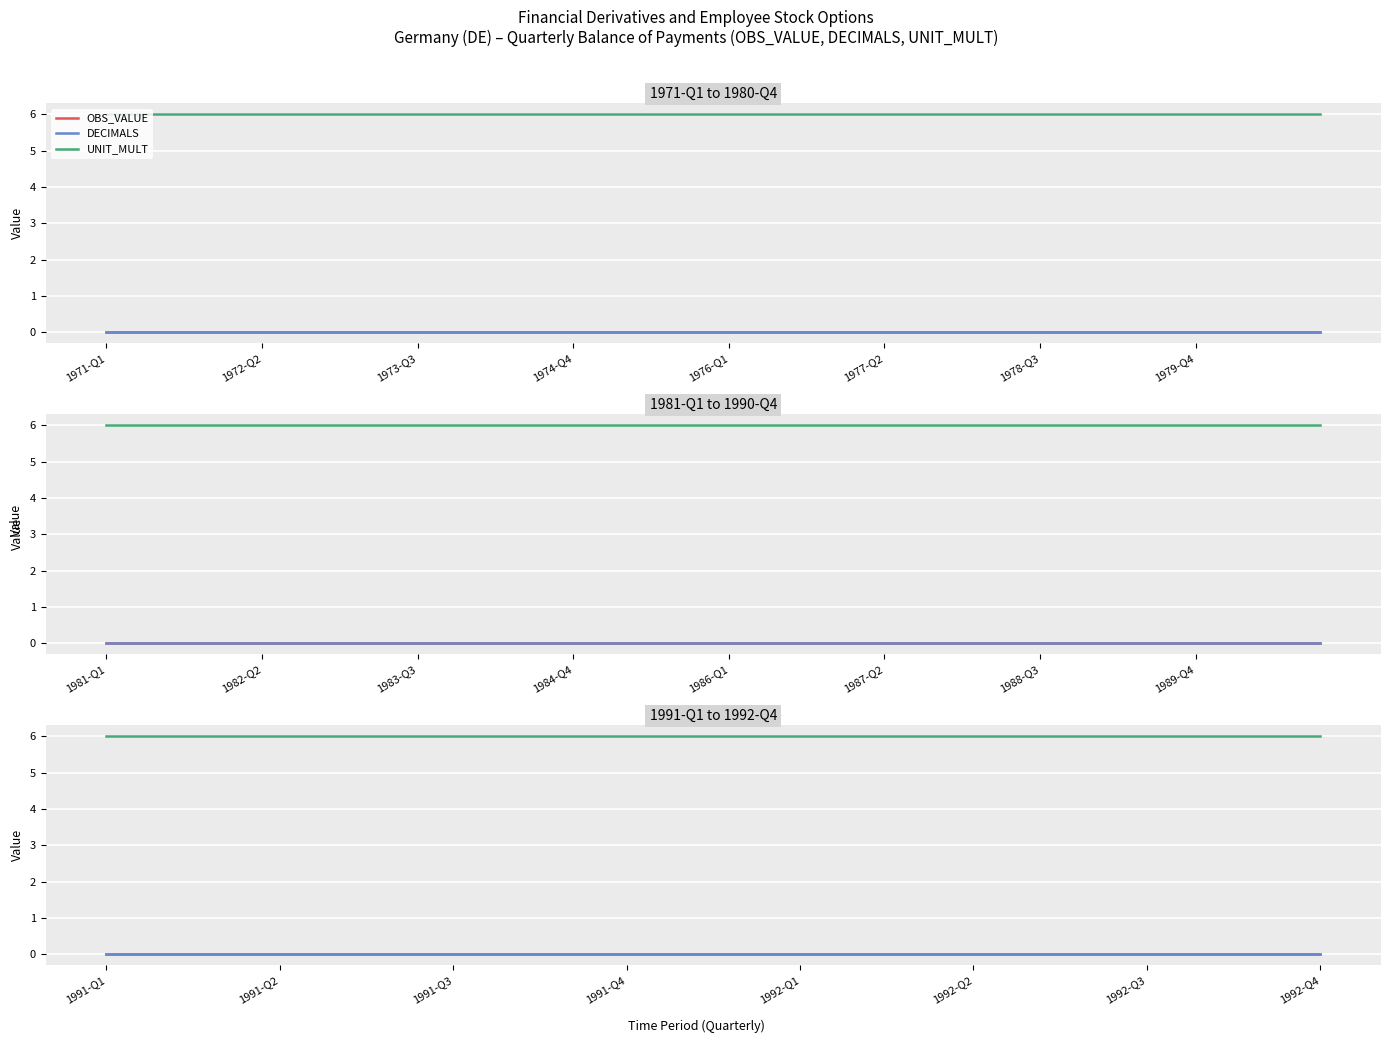

The DECIMALS series shows 0 at 1991-Q4. True or false?

True